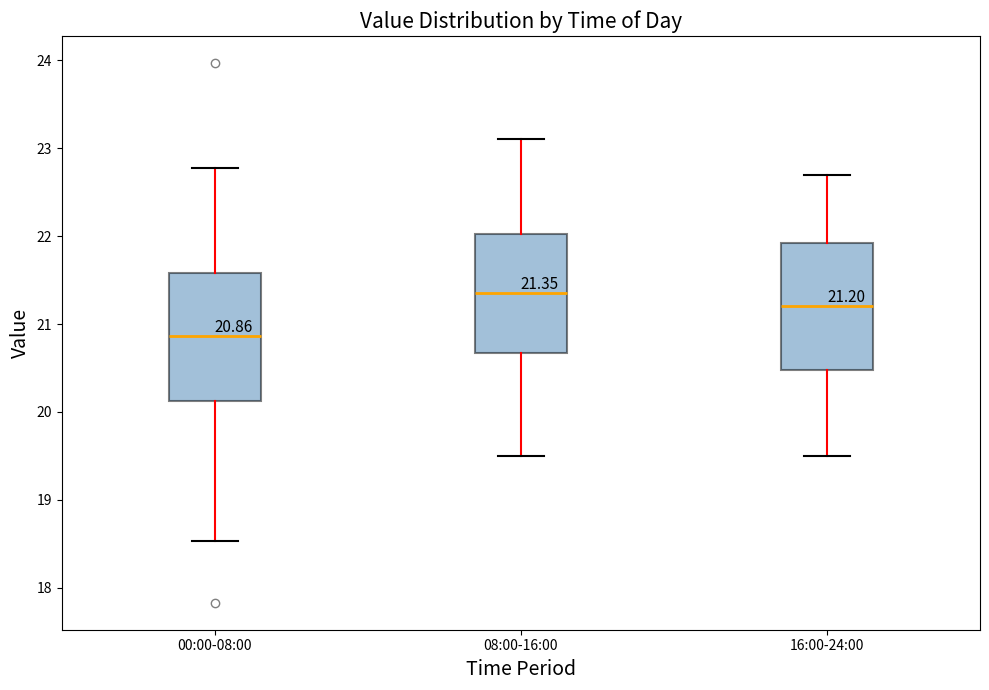

Which box's median line is the highest?

08:00-16:00